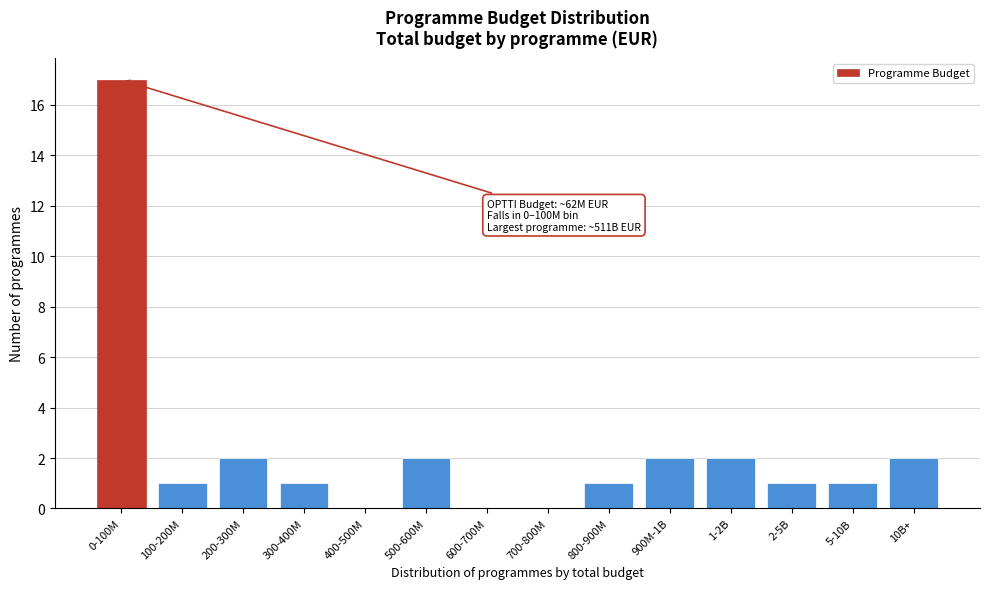

Reading left to right, extract all data points from this chart.

0-100M=17	100-200M=1	200-300M=2	300-400M=1	400-500M=0	500-600M=2	600-700M=0	700-800M=0	800-900M=1	900M-1B=2	1-2B=2	2-5B=1	5-10B=1	10B+=2